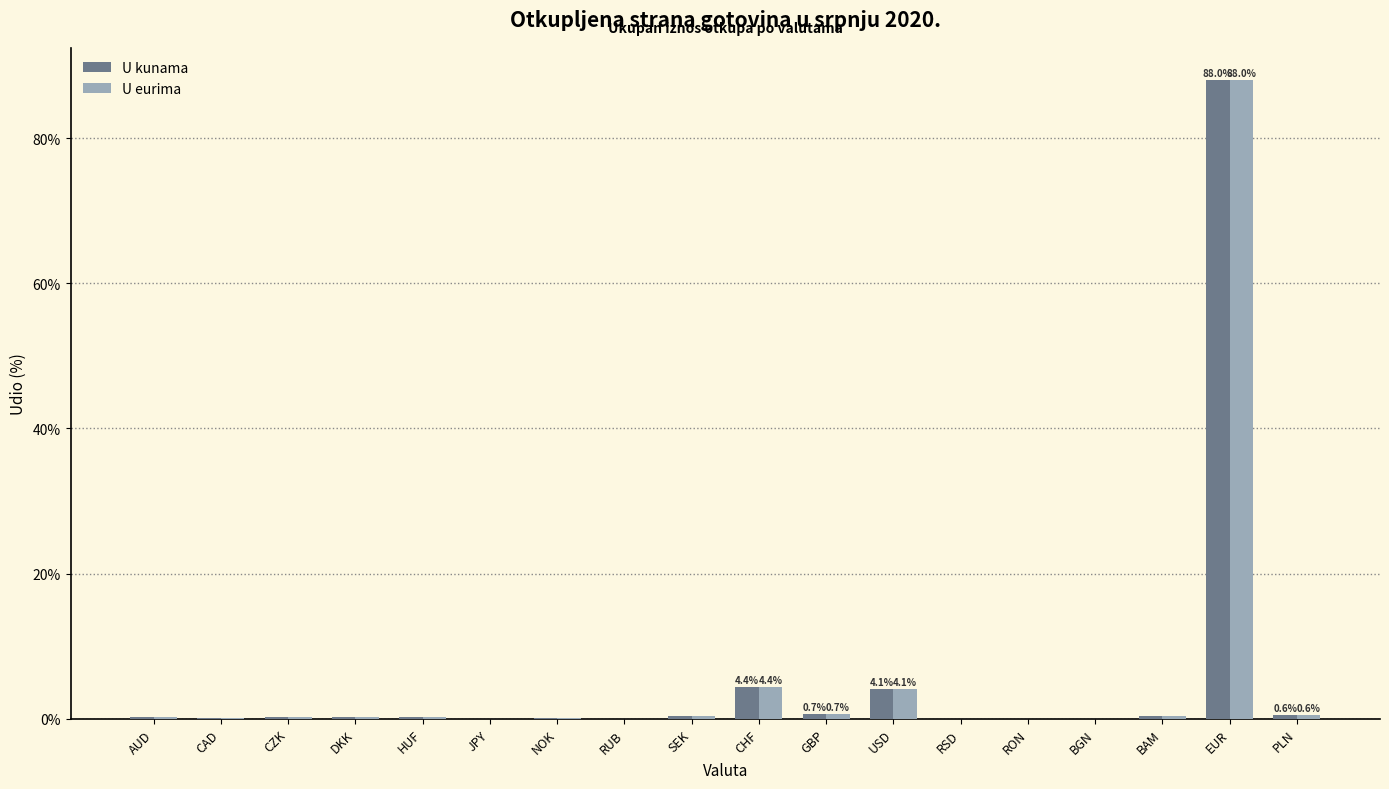

Which series has the largest range (max minus min)?

U kunama